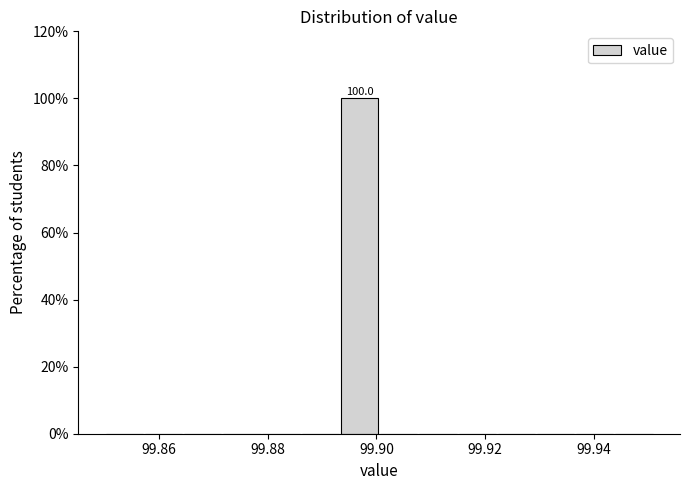

Read against the x-axis, roughly where is the centre of the tallest bar?

99.896